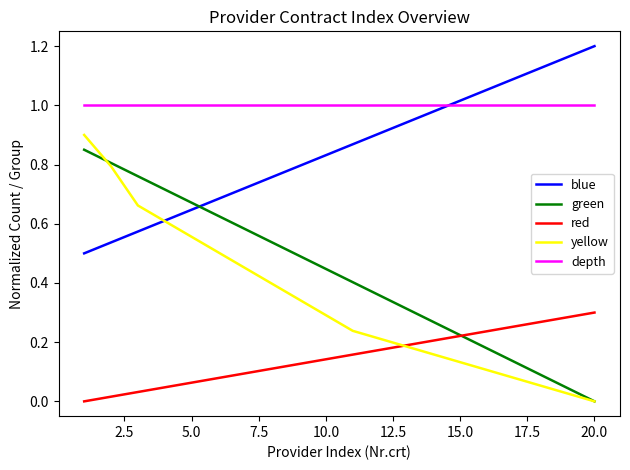

Which series has the largest range (max minus min)?

yellow